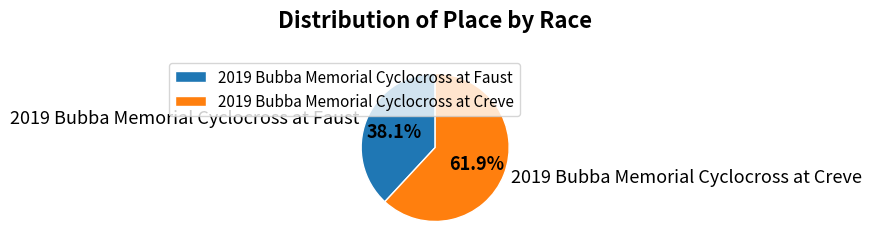

Which category accounts for the majority?

2019 Bubba Memorial Cyclocross at Creve